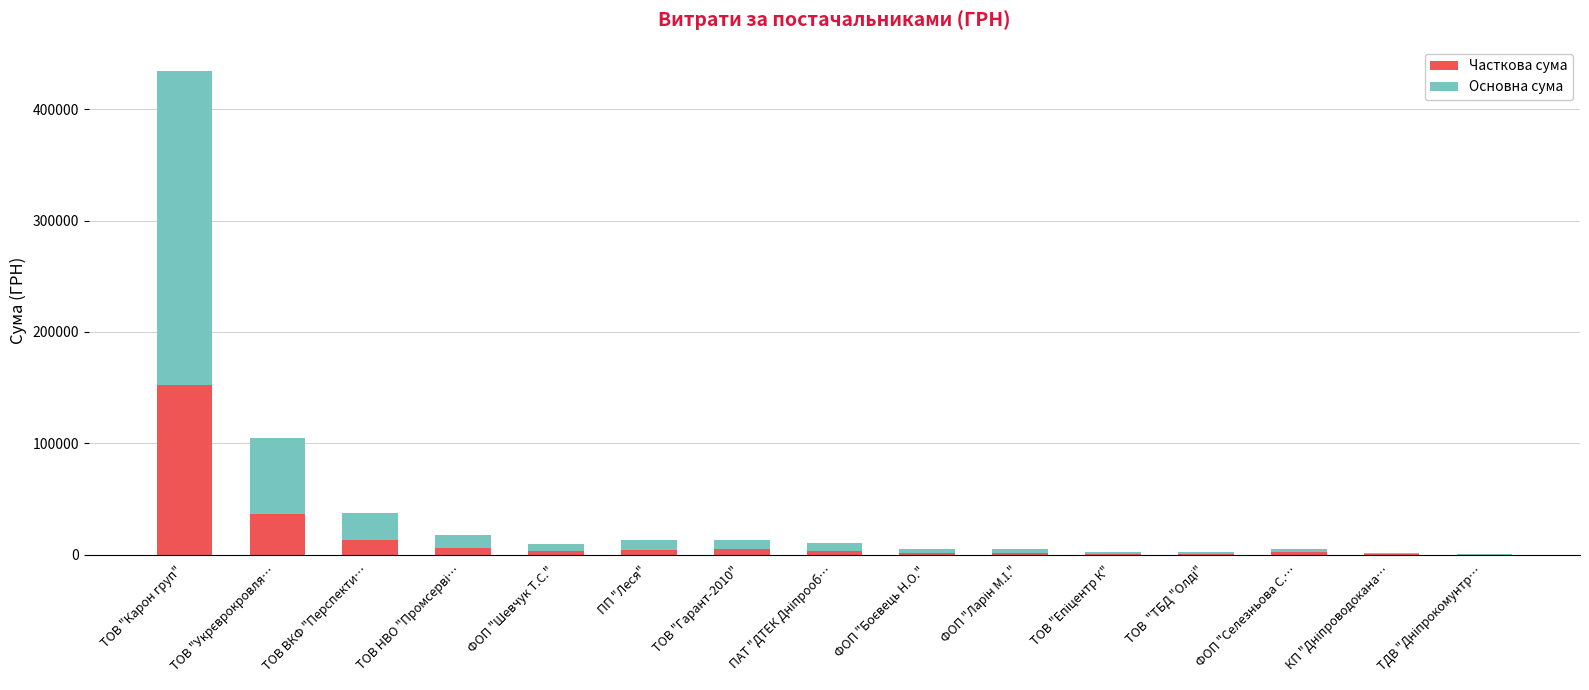

At which label does Часткова сума reach its peak?

ТОВ "Карон груп"